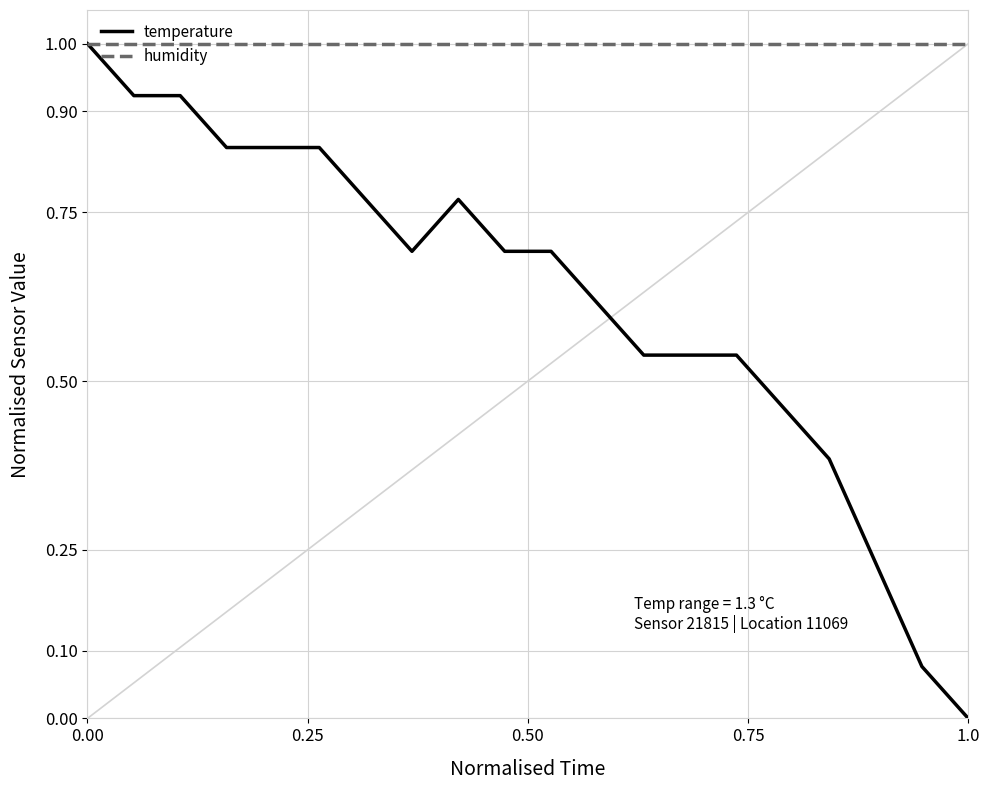

What is the lowest value of the humidity series?

1.0